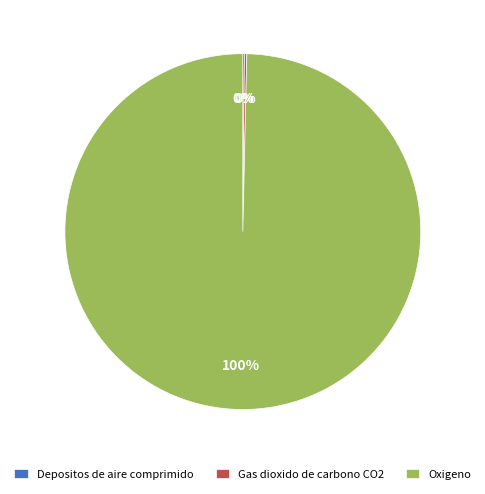

To the nearest percent, what is the average slice percentage?

33%